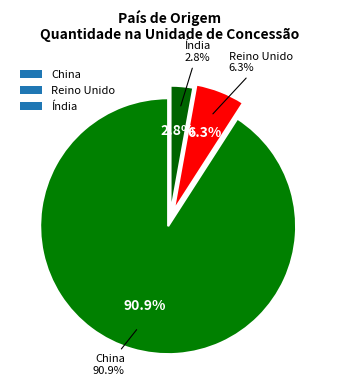

Which slice is the smallest?

Índia